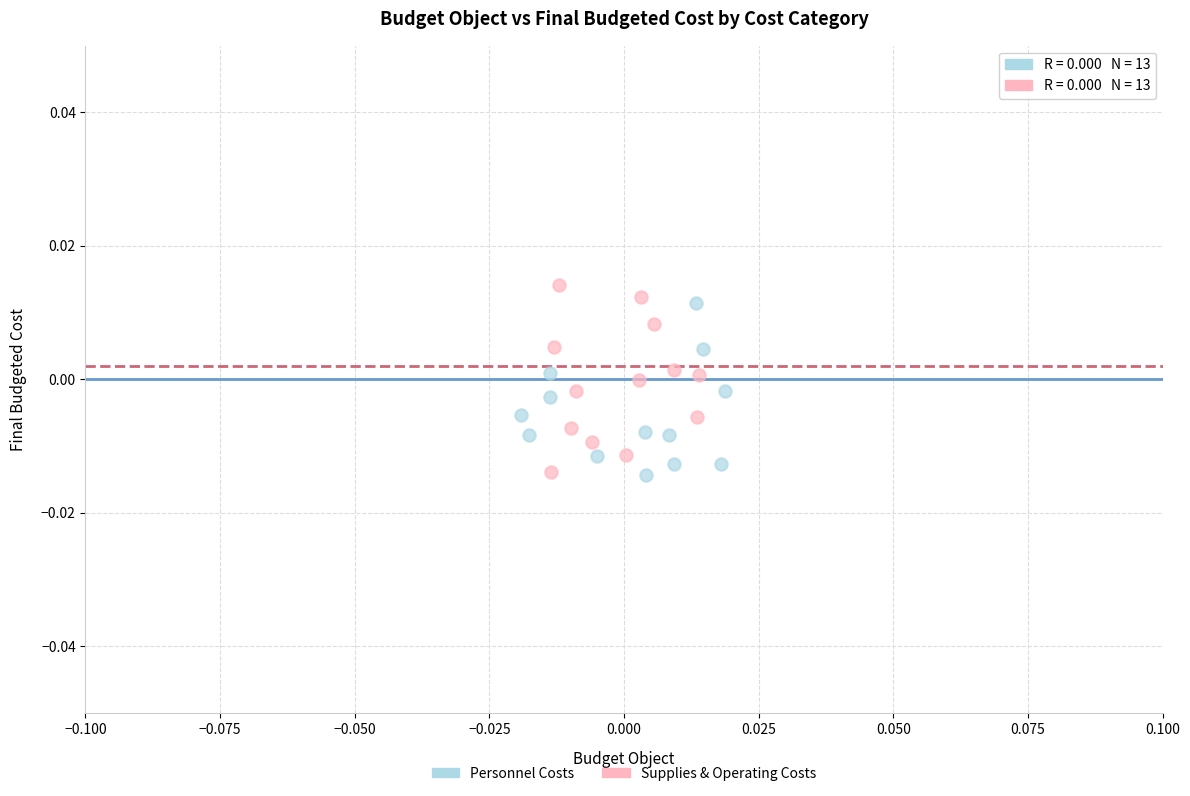

Which series has the widest spread of Y values?

Supplies & Operating Costs